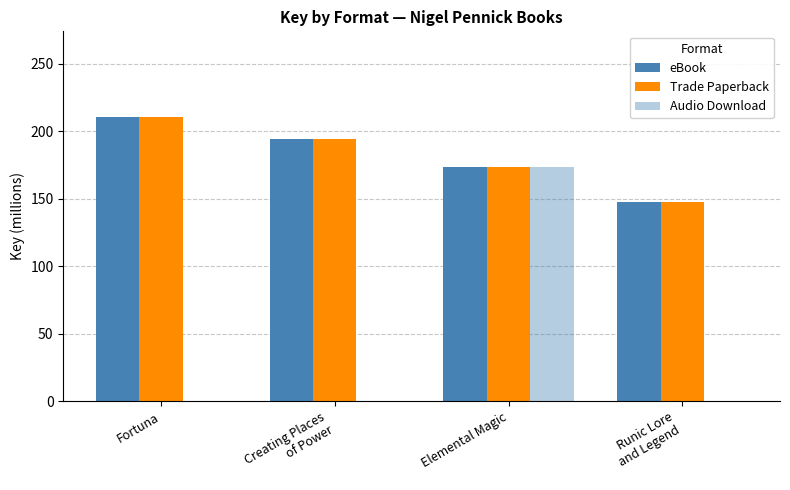

How many groups of bars are there?

4